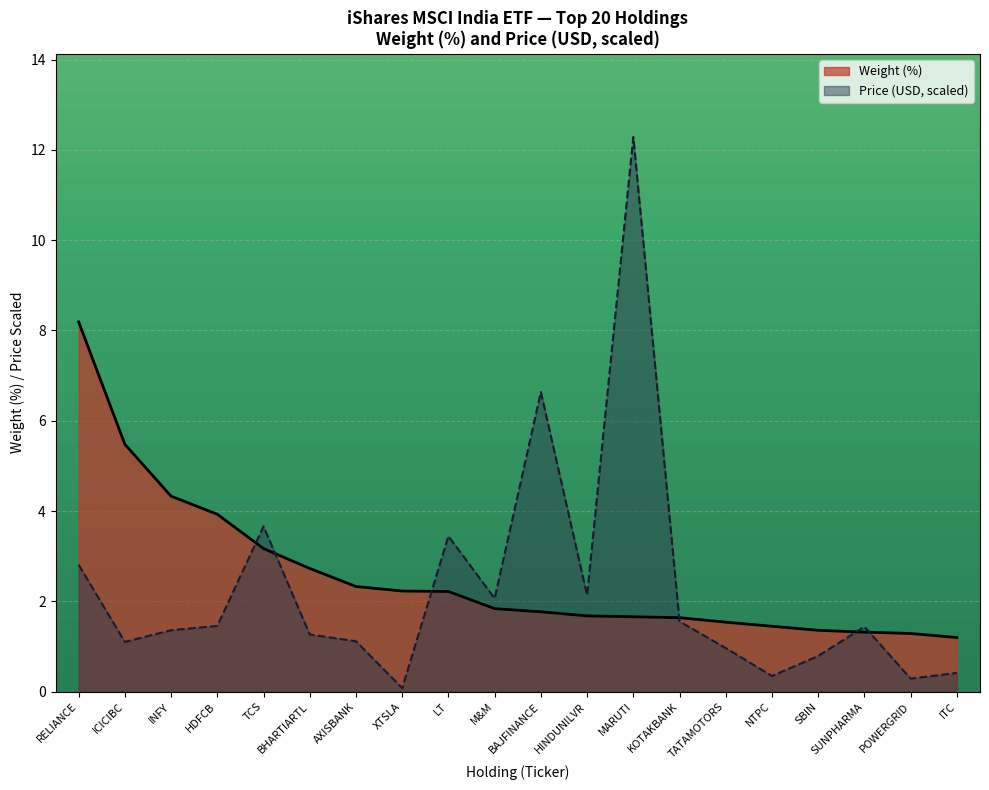

Which series has the largest range (max minus min)?

Price (USD, scaled)